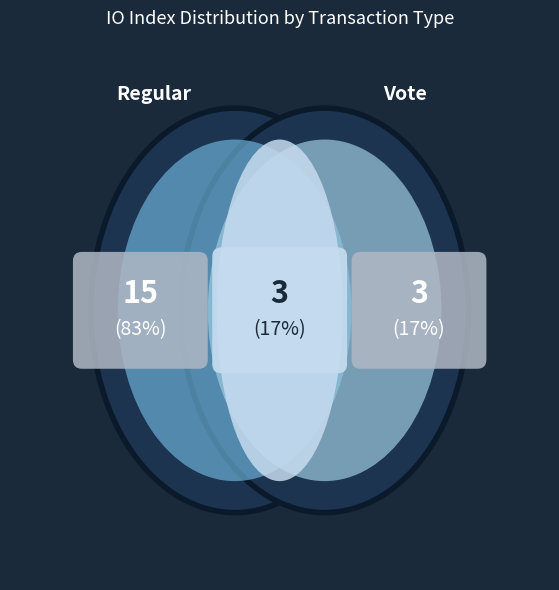

What is the majority slice?

Regular